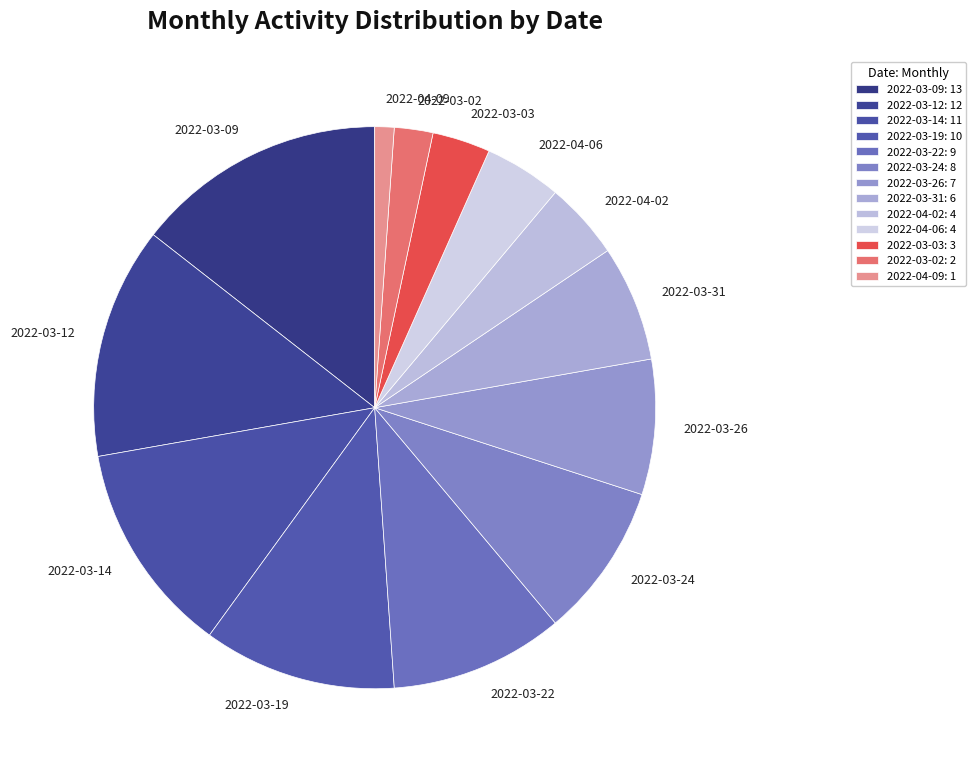

Is there a majority slice in this chart?

No